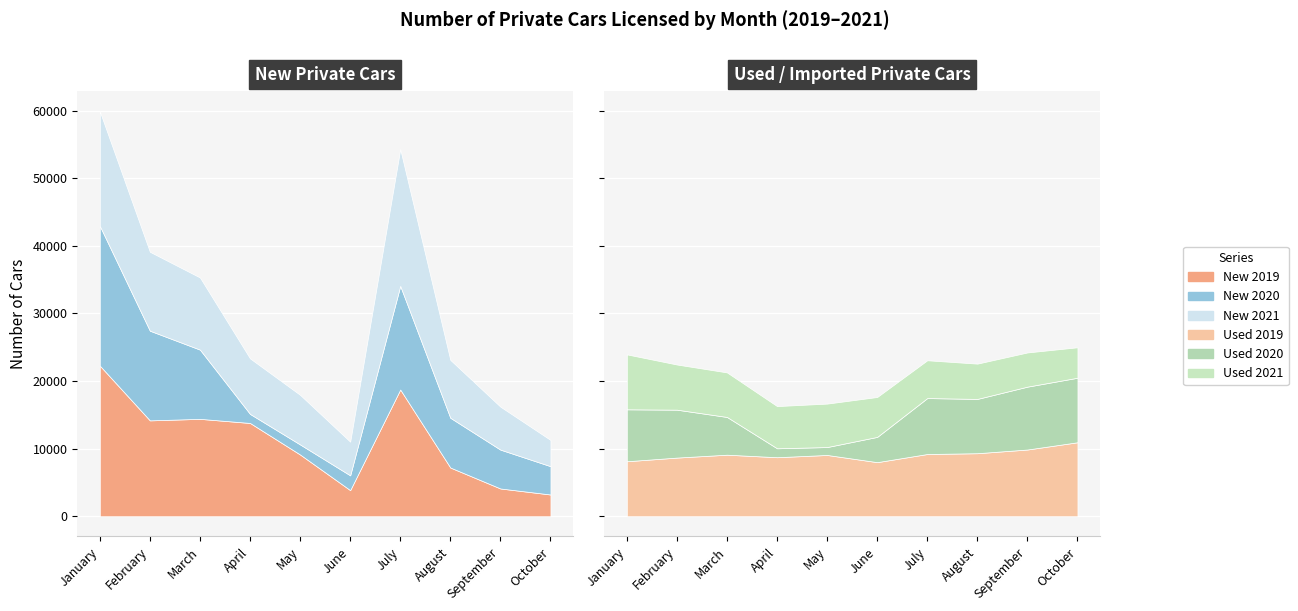

What is the value of the Used private cars 2021 point at the 1st from the left?

8126